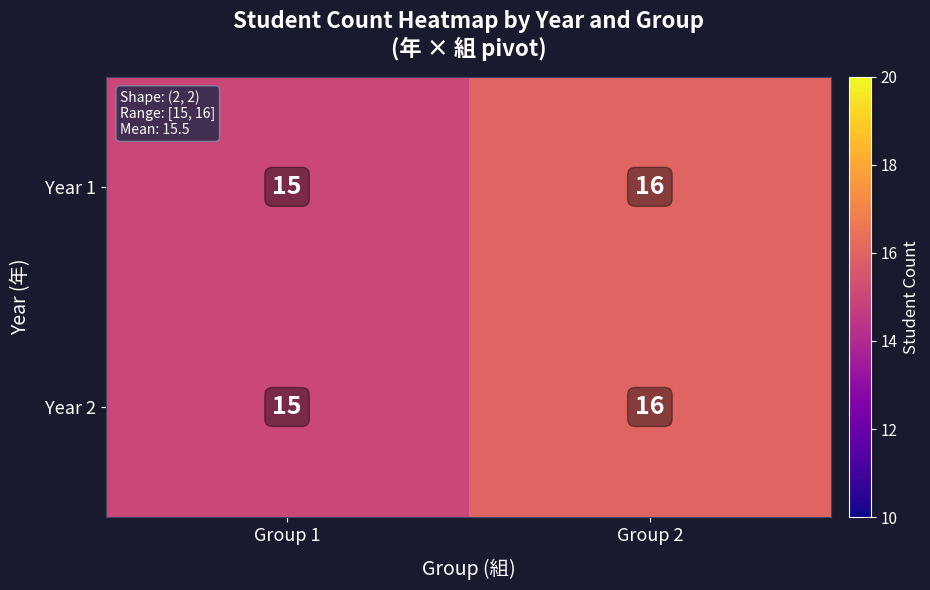

List the labels in order of Year 1 value, smallest first.

Group 1, Group 2